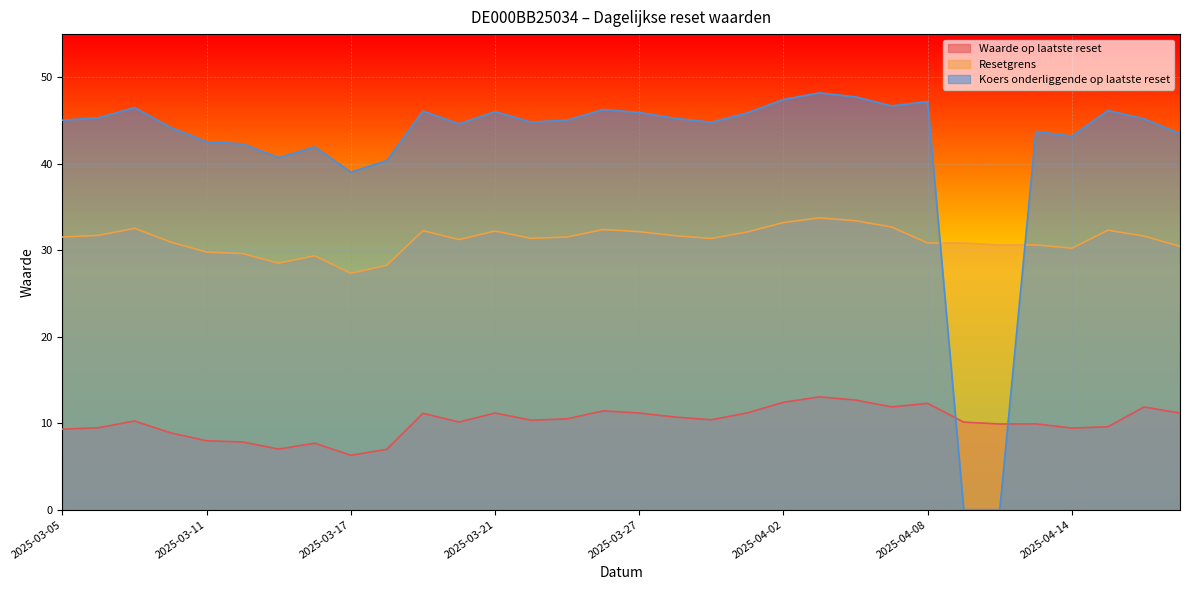

How many data points in Koers onderliggende op laatste reset are less than 45?

15